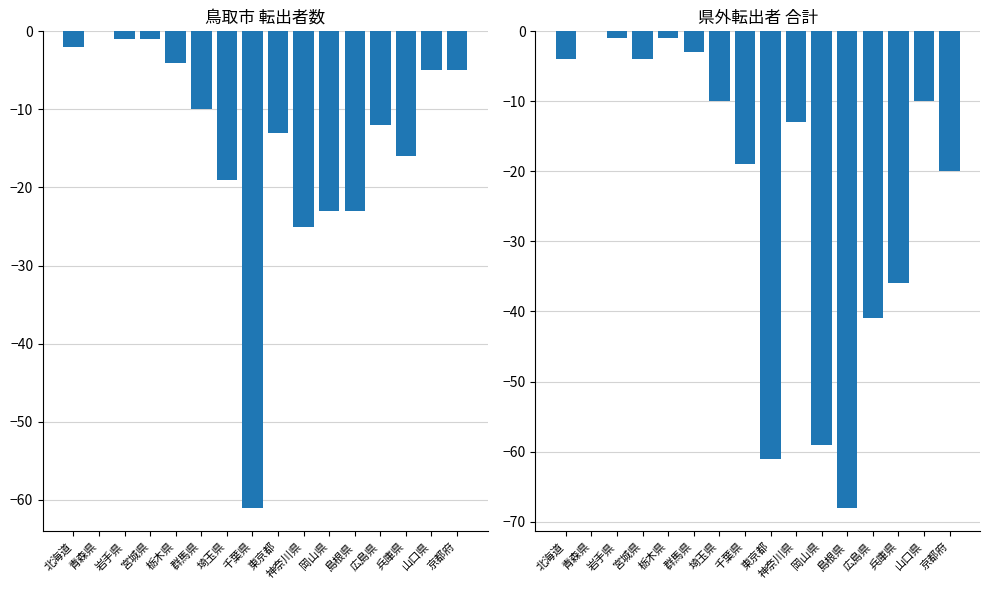

List the series in order of their overall mean, highest first.

鳥取市, 計